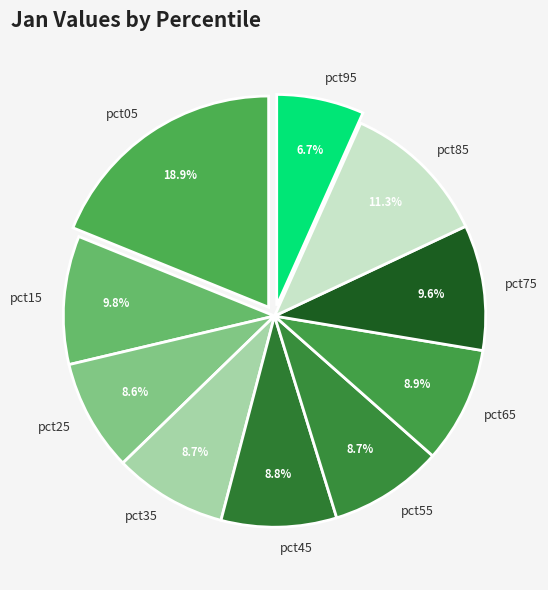

Which slice is the smallest?

pct95